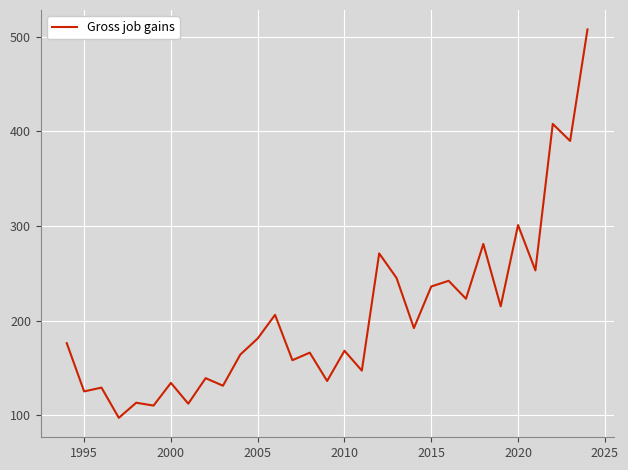

What is the difference between the maximum and minimum values?

411